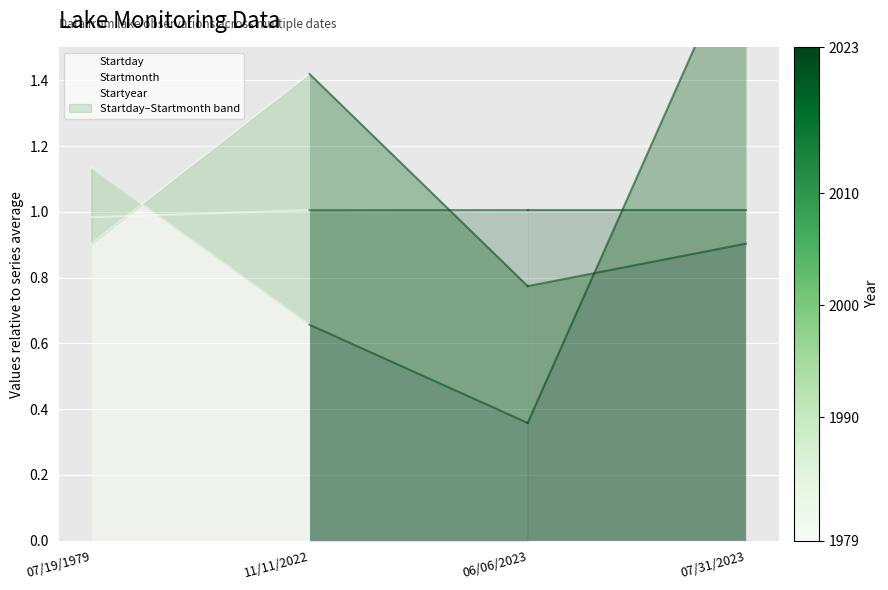

What are all the series names shown in the legend?

Startday, Startmonth, Startyear